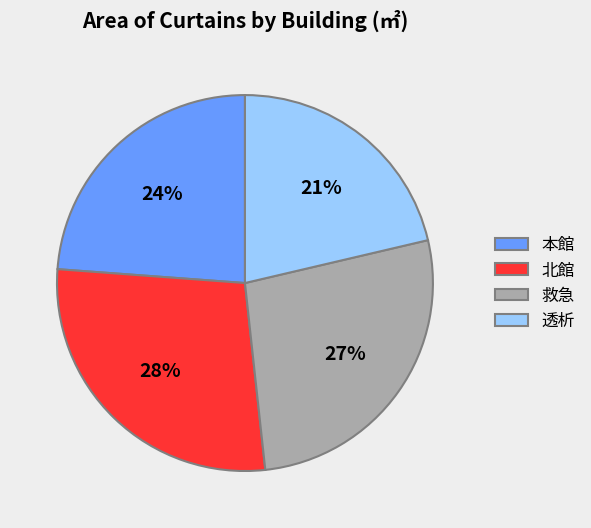

To the nearest percent, what percentage of the pie is 北館?

28%